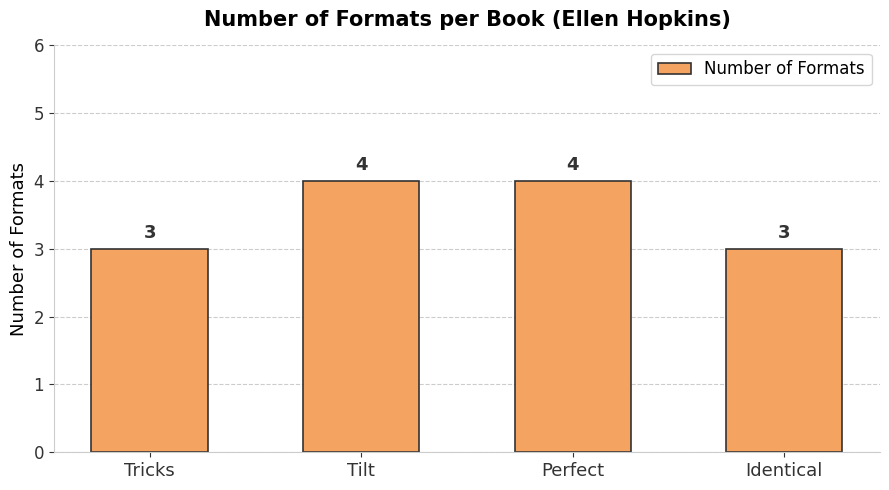

What is the change in value from Tilt to Identical?

-1